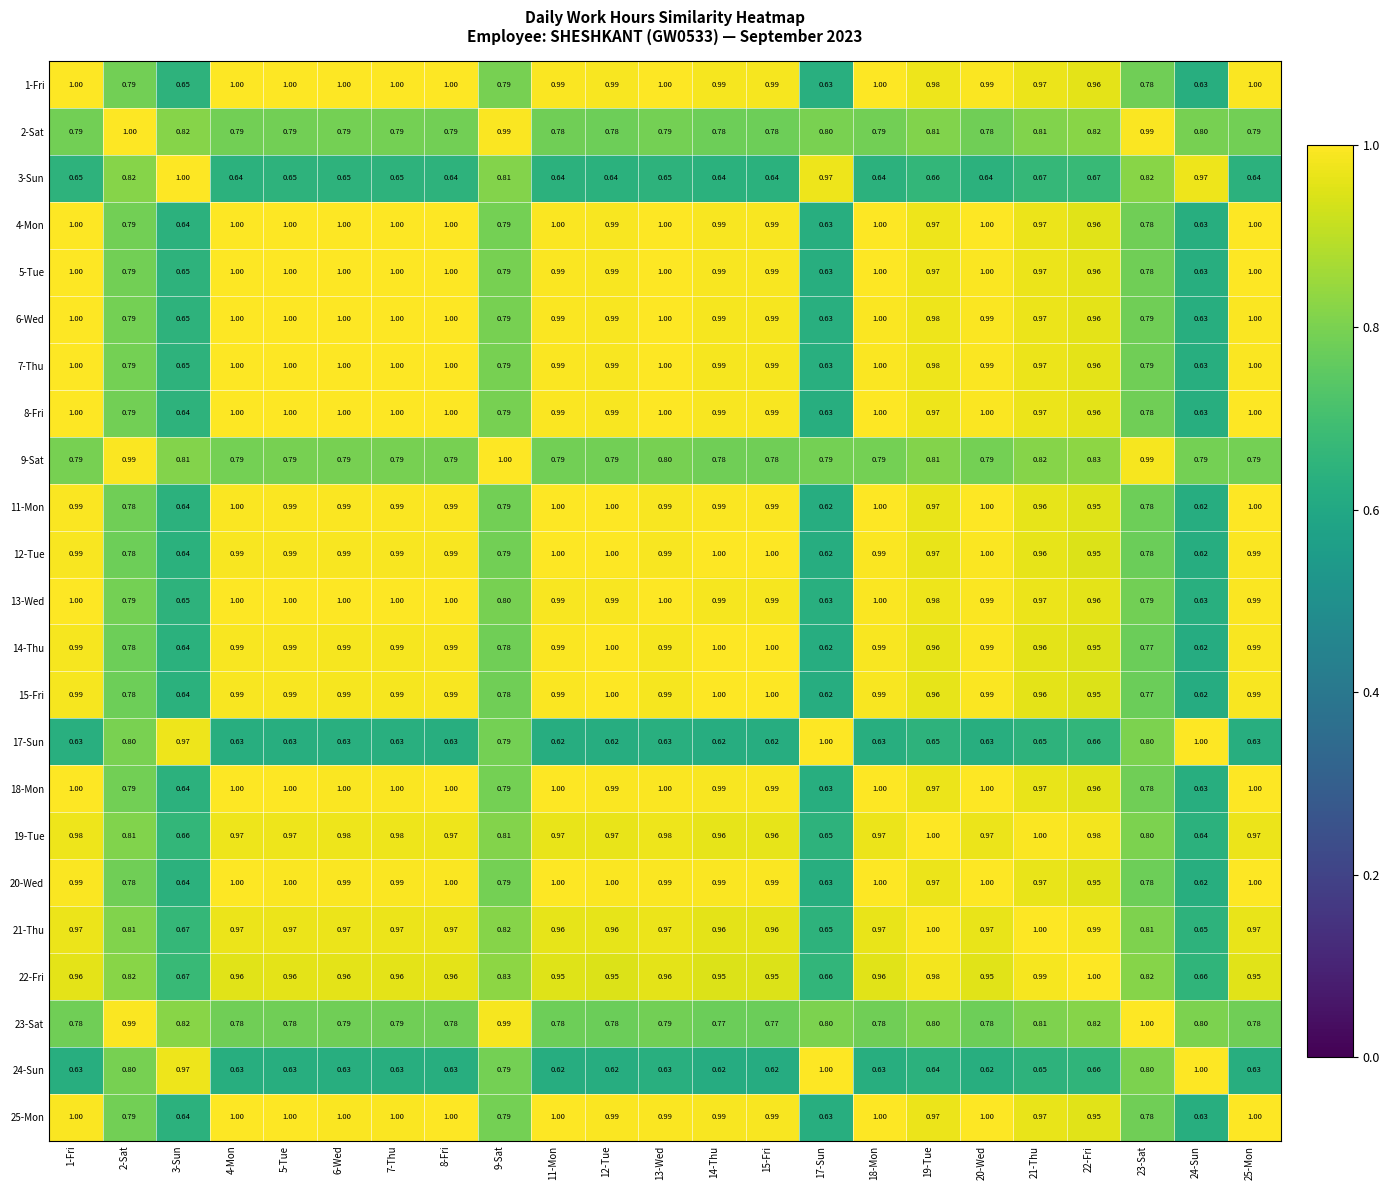

At which category is the sum across all series the highest?

1-Fri